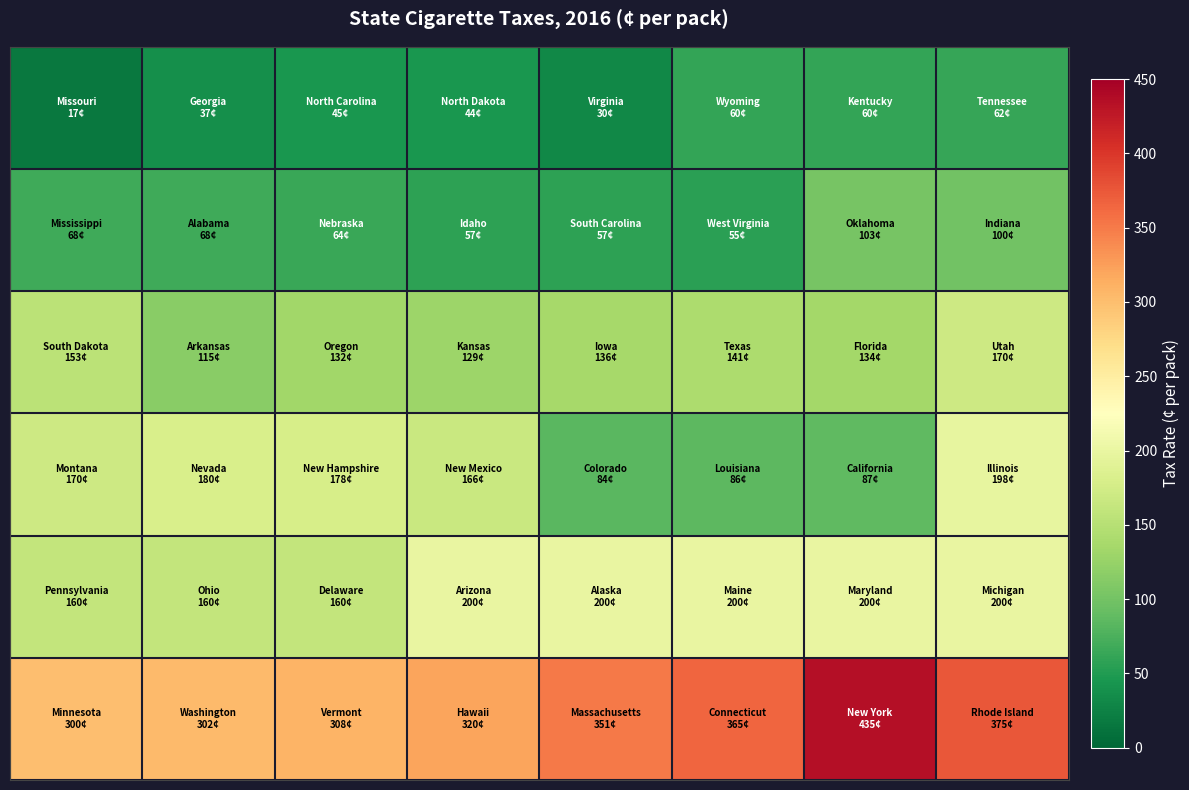

How many categories are shown in the chart?

8